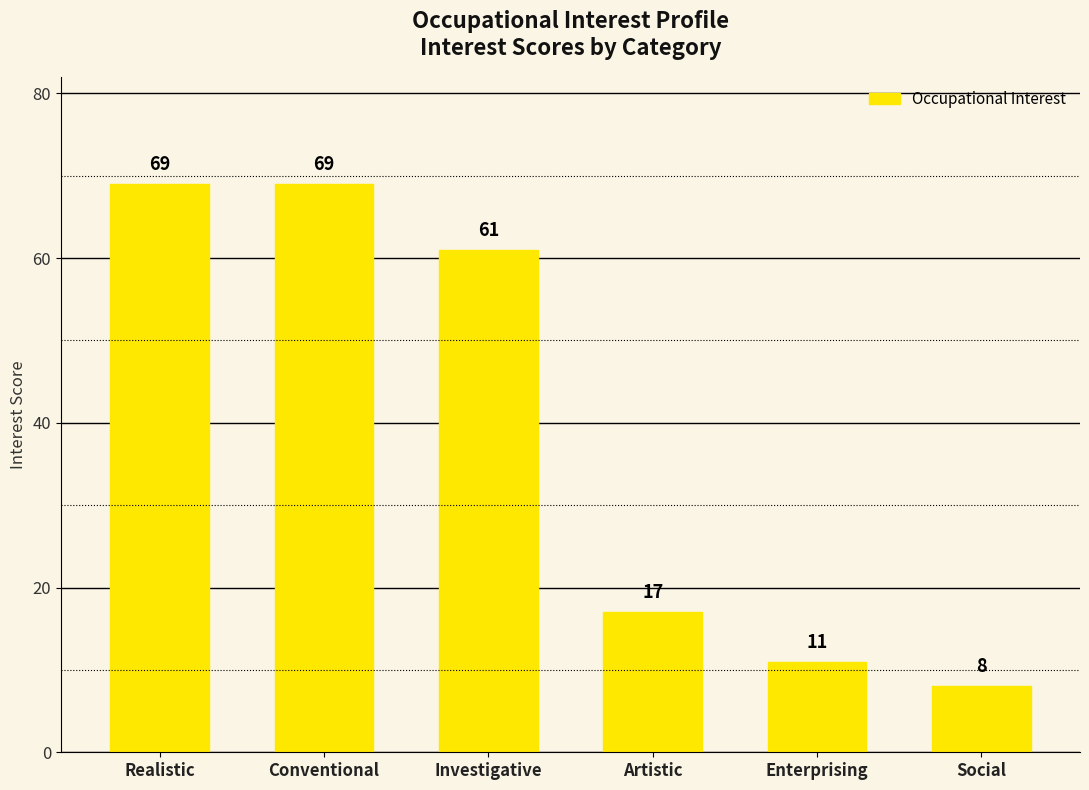

What is the value of the 2nd bar from the left?

69